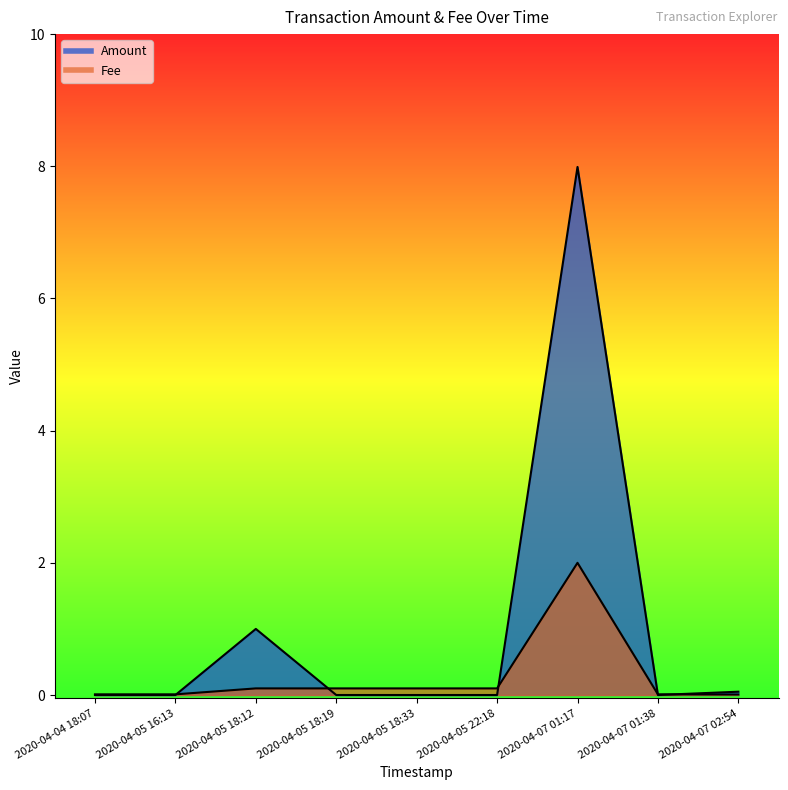

Between 2020-04-05 18:33 and 2020-04-05 18:12, which is larger?

2020-04-05 18:12